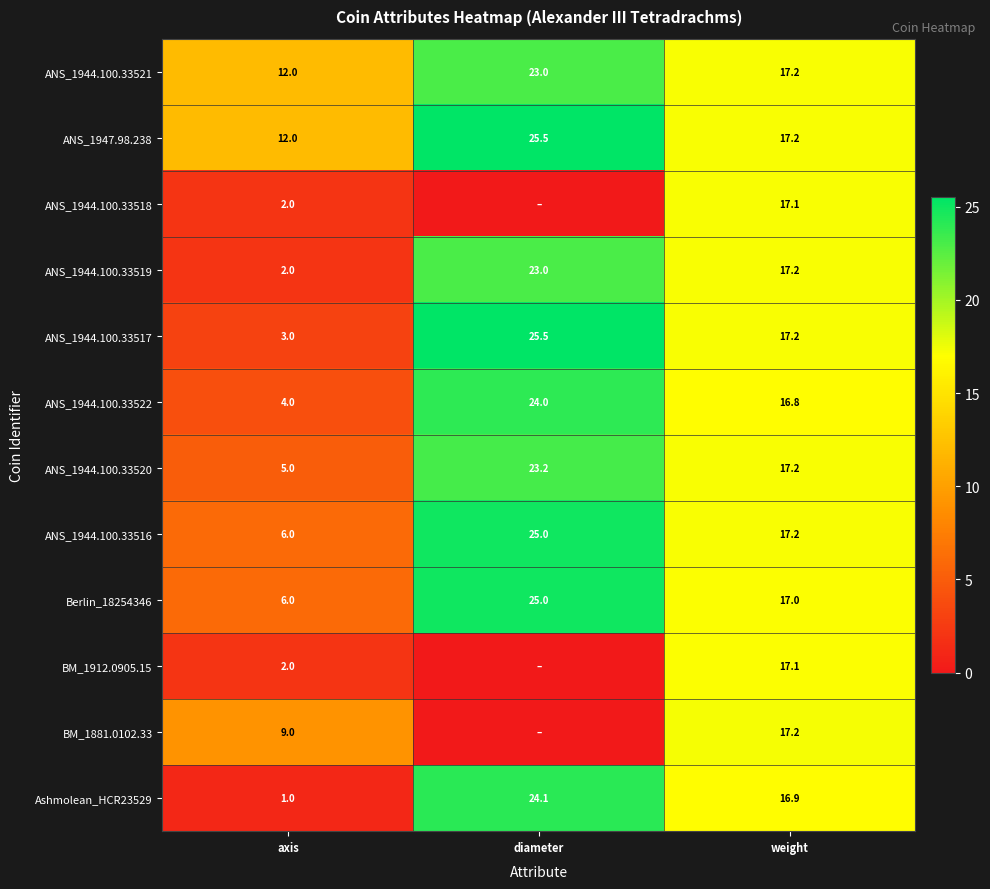

The ANS_1944.100.33520 series shows 34.7 at diameter. True or false?

False